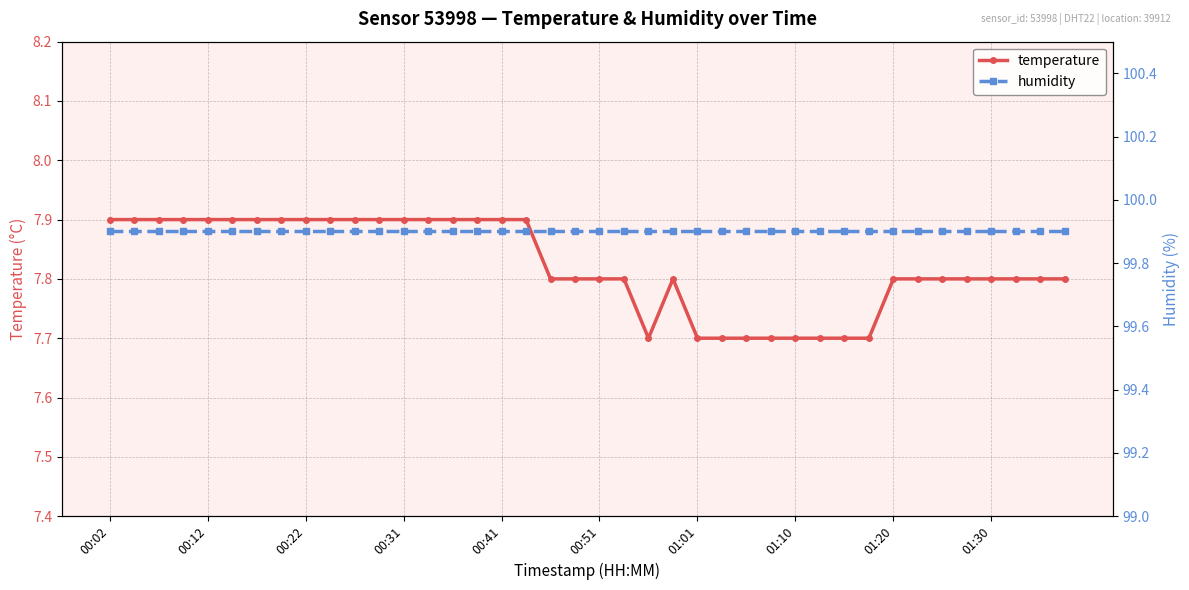

The value of temperature at 38 is 7.8. True or false?

True